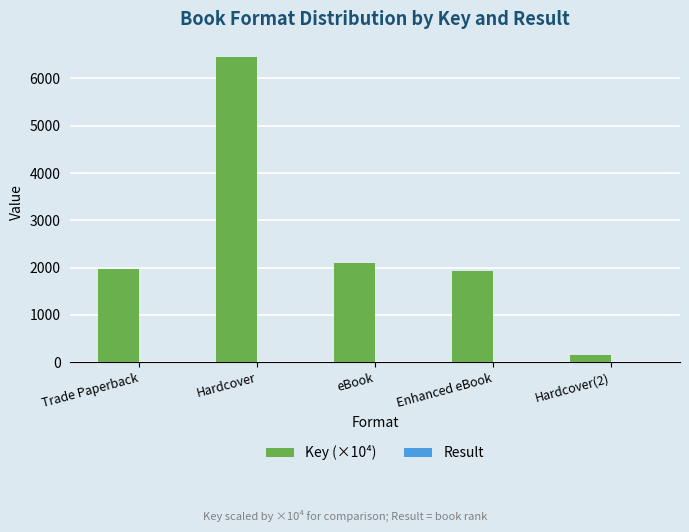

How many groups of bars are there?

5